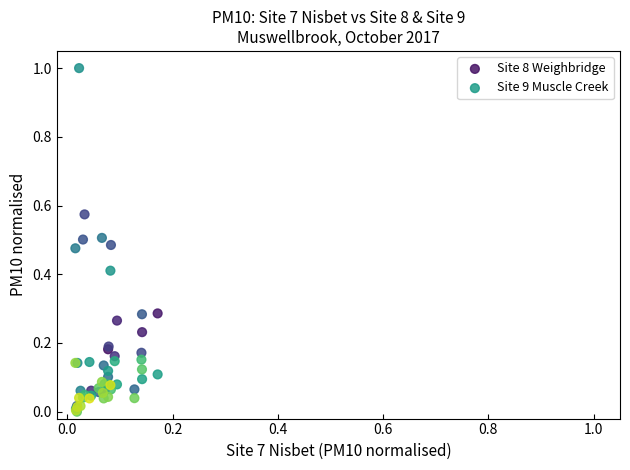

What are all the series names shown in the legend?

Site 8 Weighbridge, Site 9 Muscle Creek